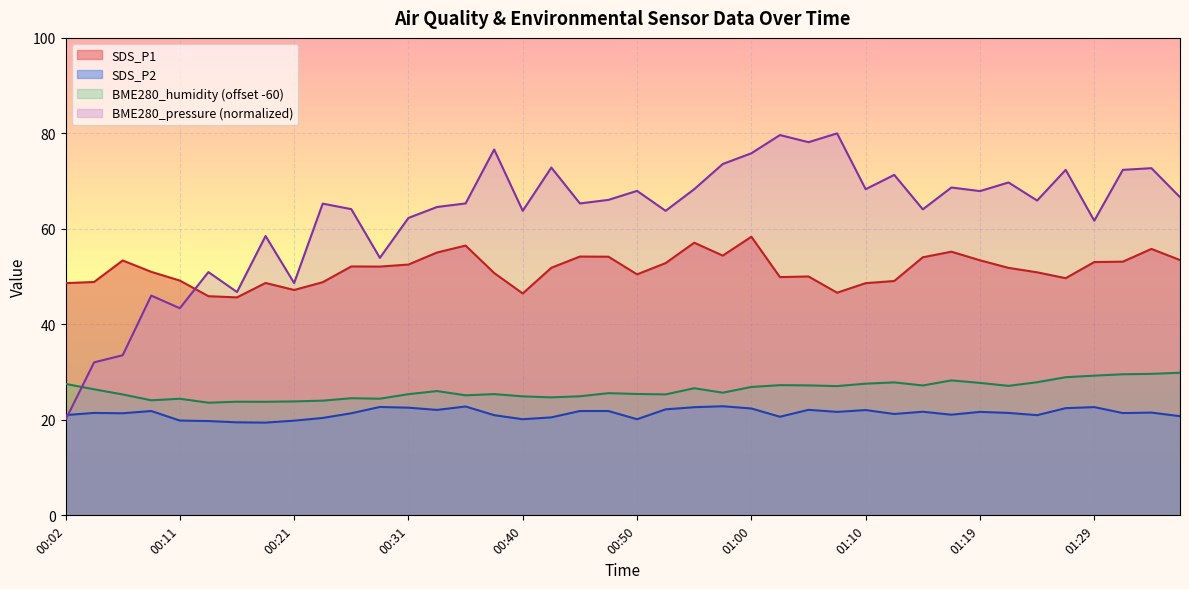

How many lines are shown in the chart?

4